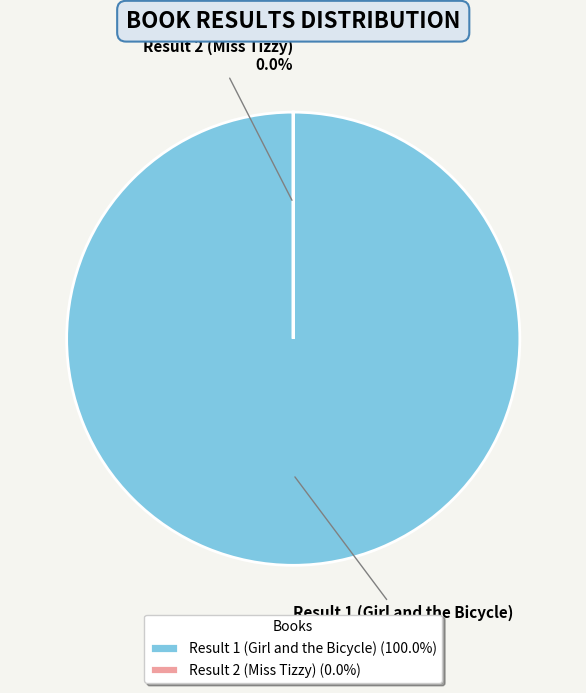

How many slices are in this pie chart?

2